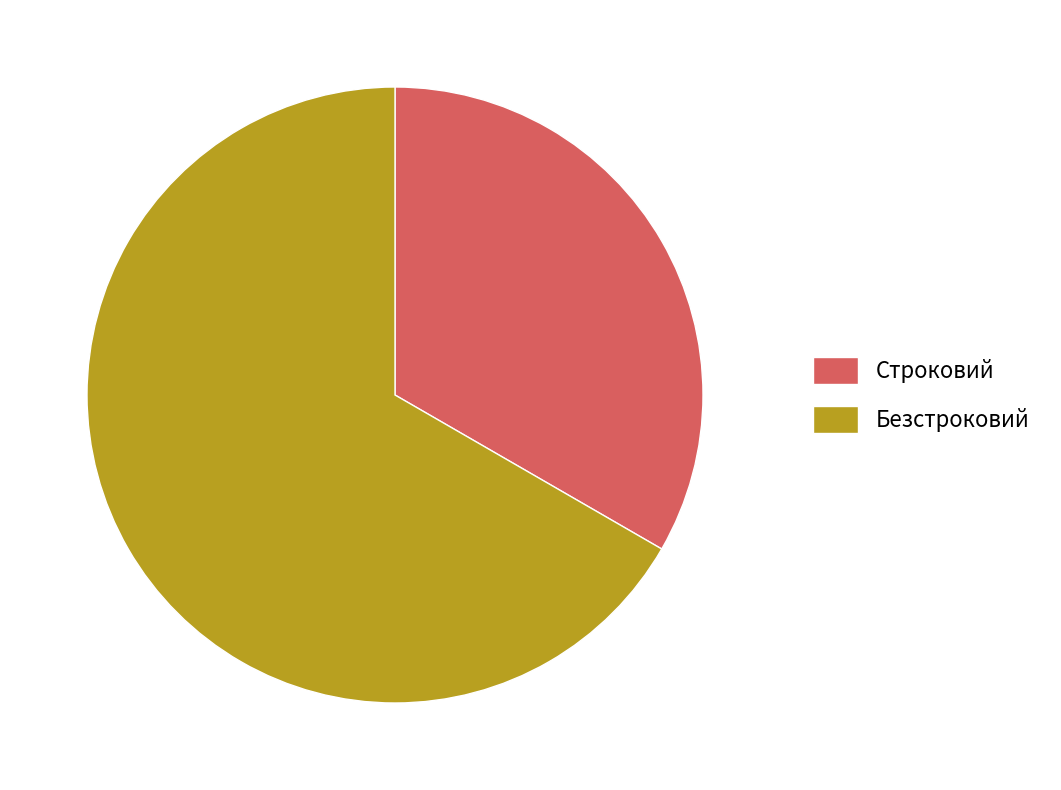

Which category accounts for the majority?

Безстроковий